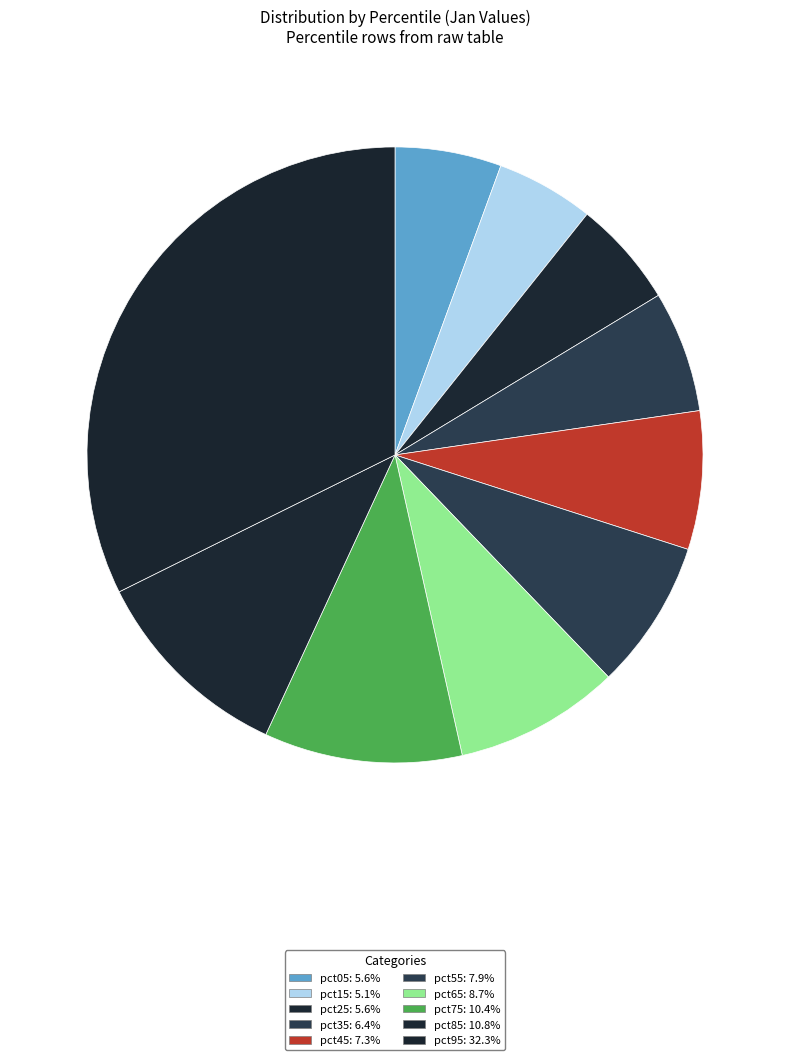

Which slice is the smallest?

pct15